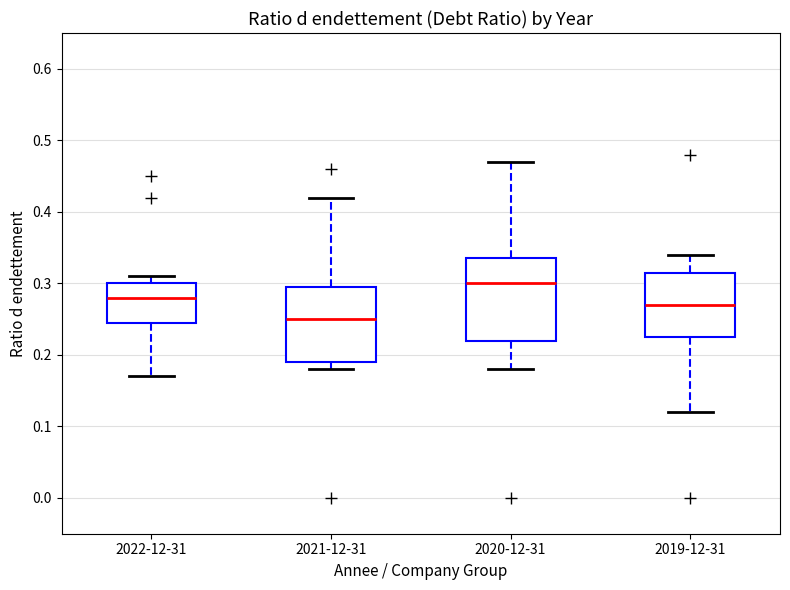

Which box's median line is the highest?

2020-12-31